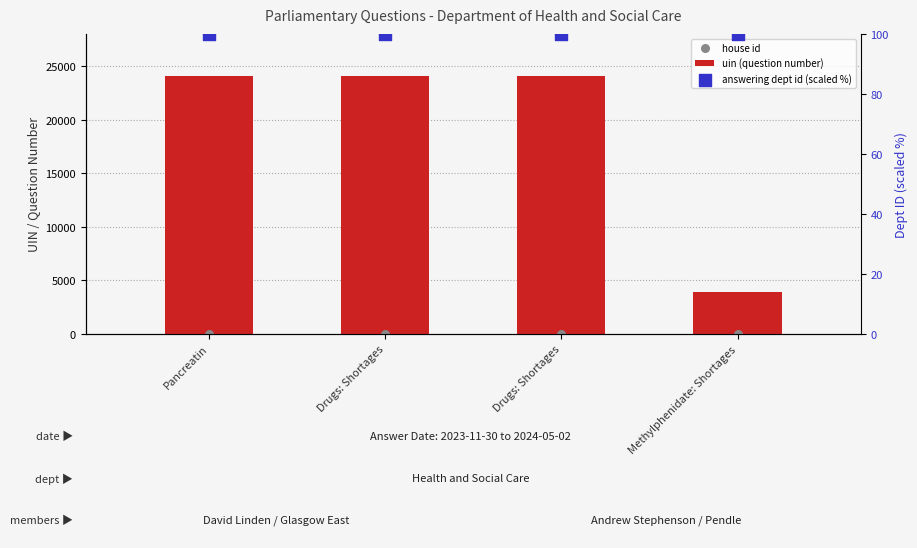

At how many categories does at least one series exceed 8637?

3